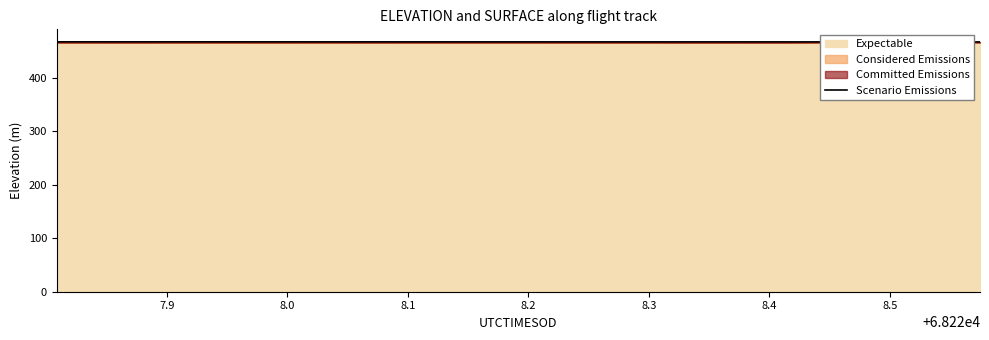

True or false: the data shows 115.7 at 8.2.

False